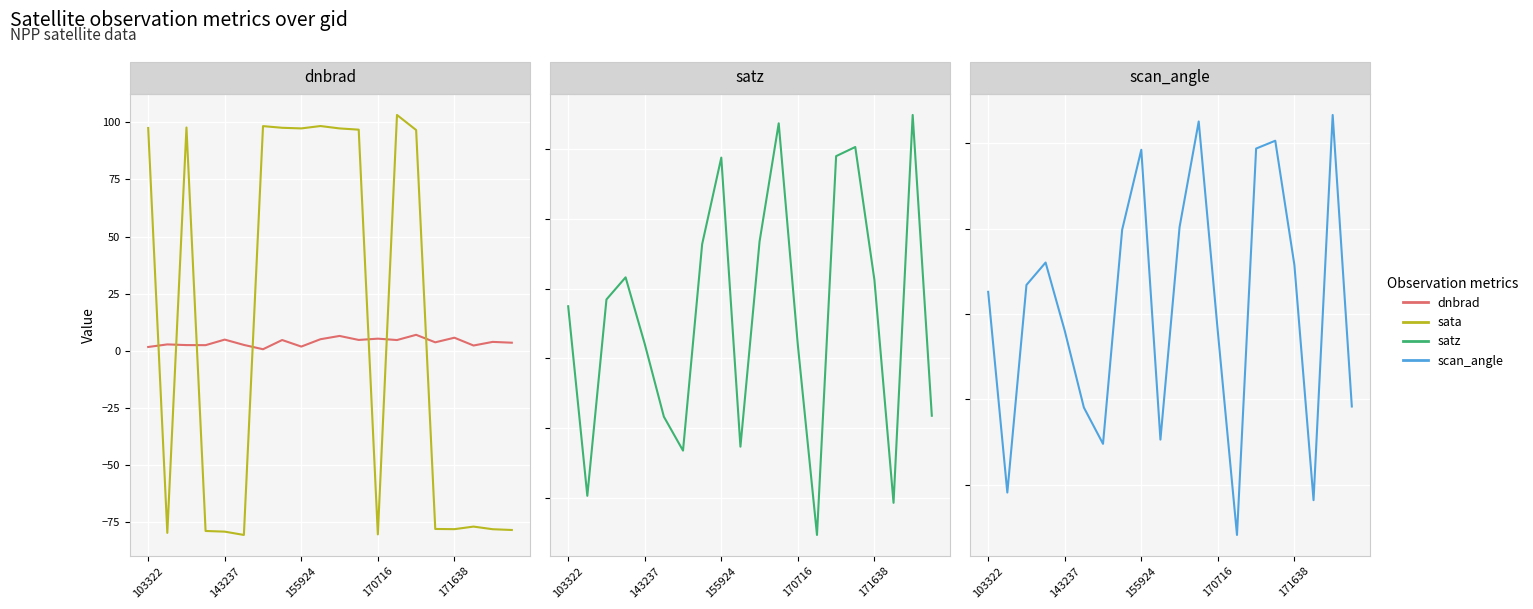

Where is scan_angle nearest to the value 28?

143237